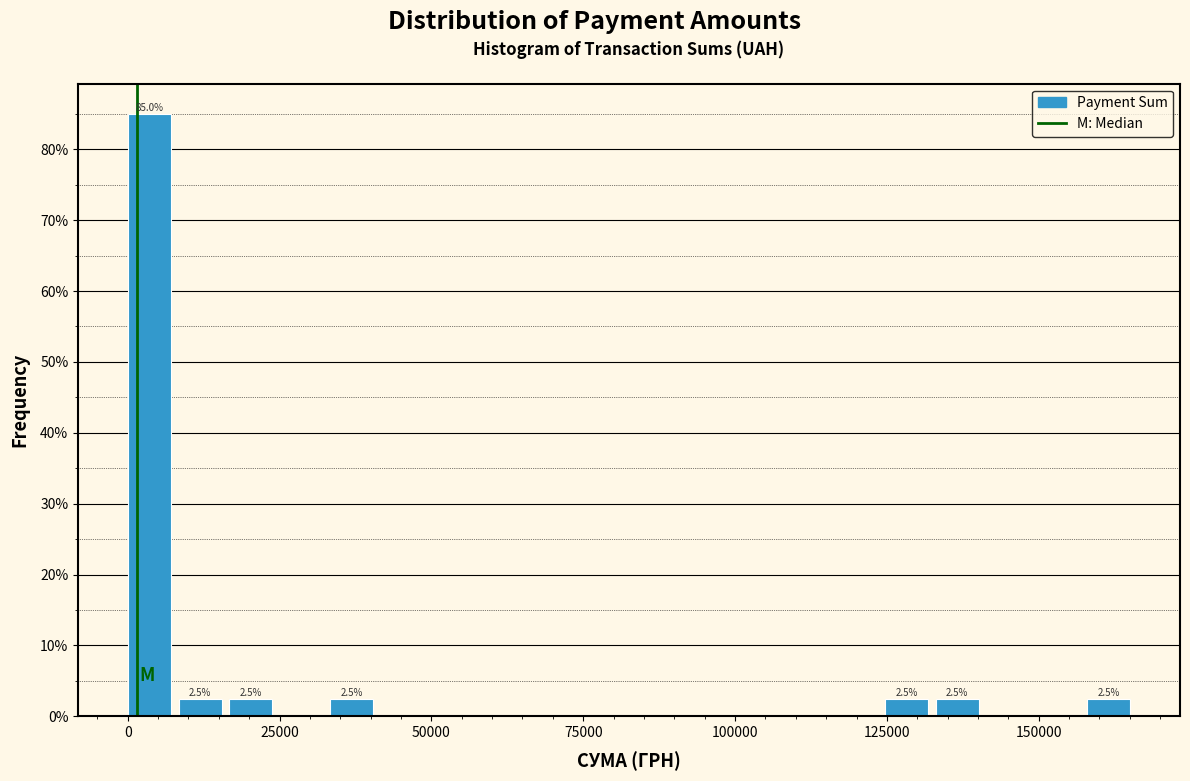

Read against the x-axis, roughly where is the centre of the tallest bar?

5000